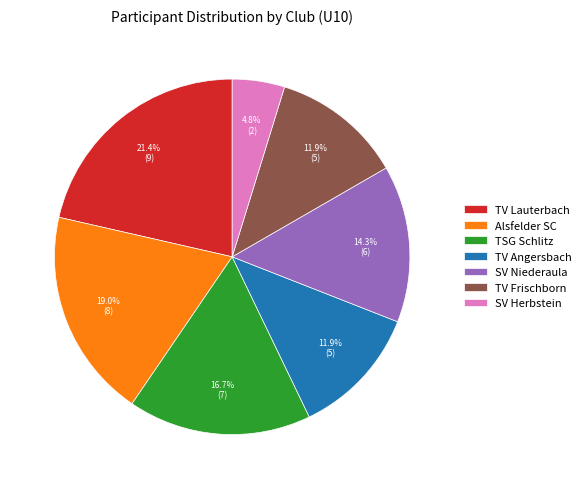

To the nearest percent, what portion does TV Lauterbach represent?

21%